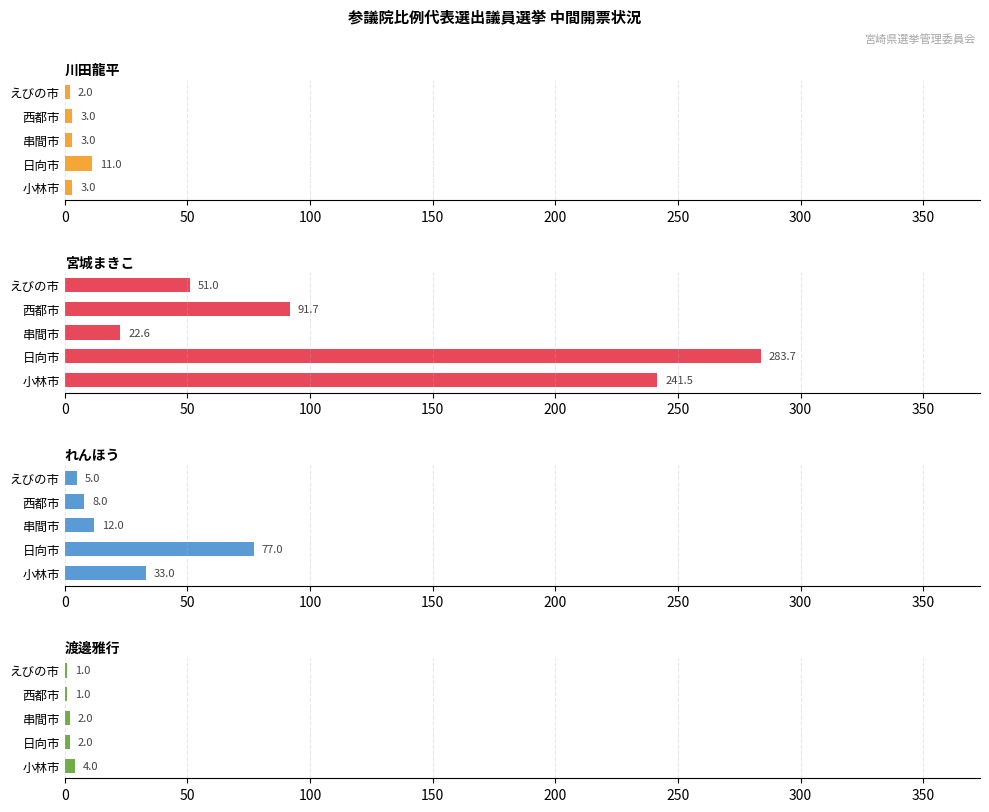

What is the value of the 宮城まきこ bar at the 3rd from the left?

22.6